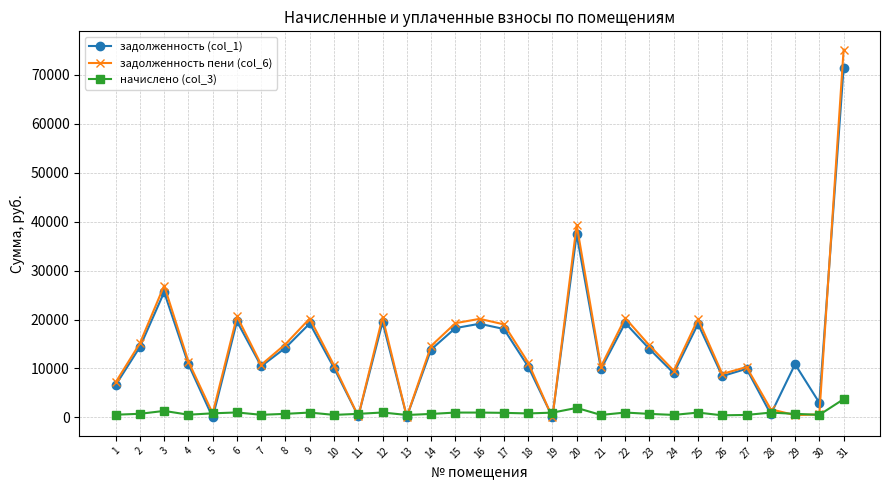

Which series has the largest range (max minus min)?

задолженность пени (col_6)